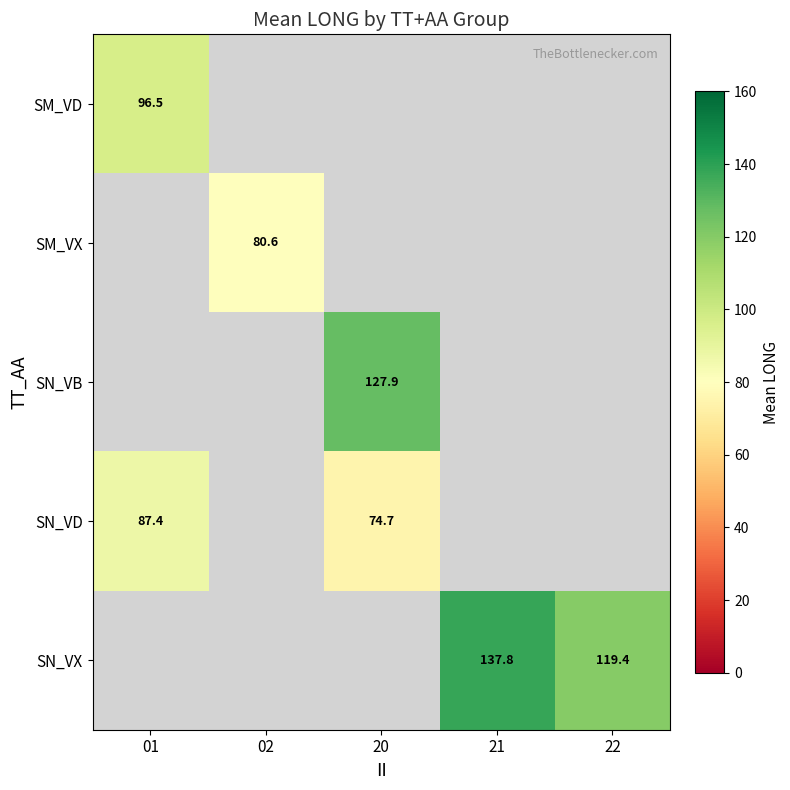

Between 22 and 20, which is larger?

20